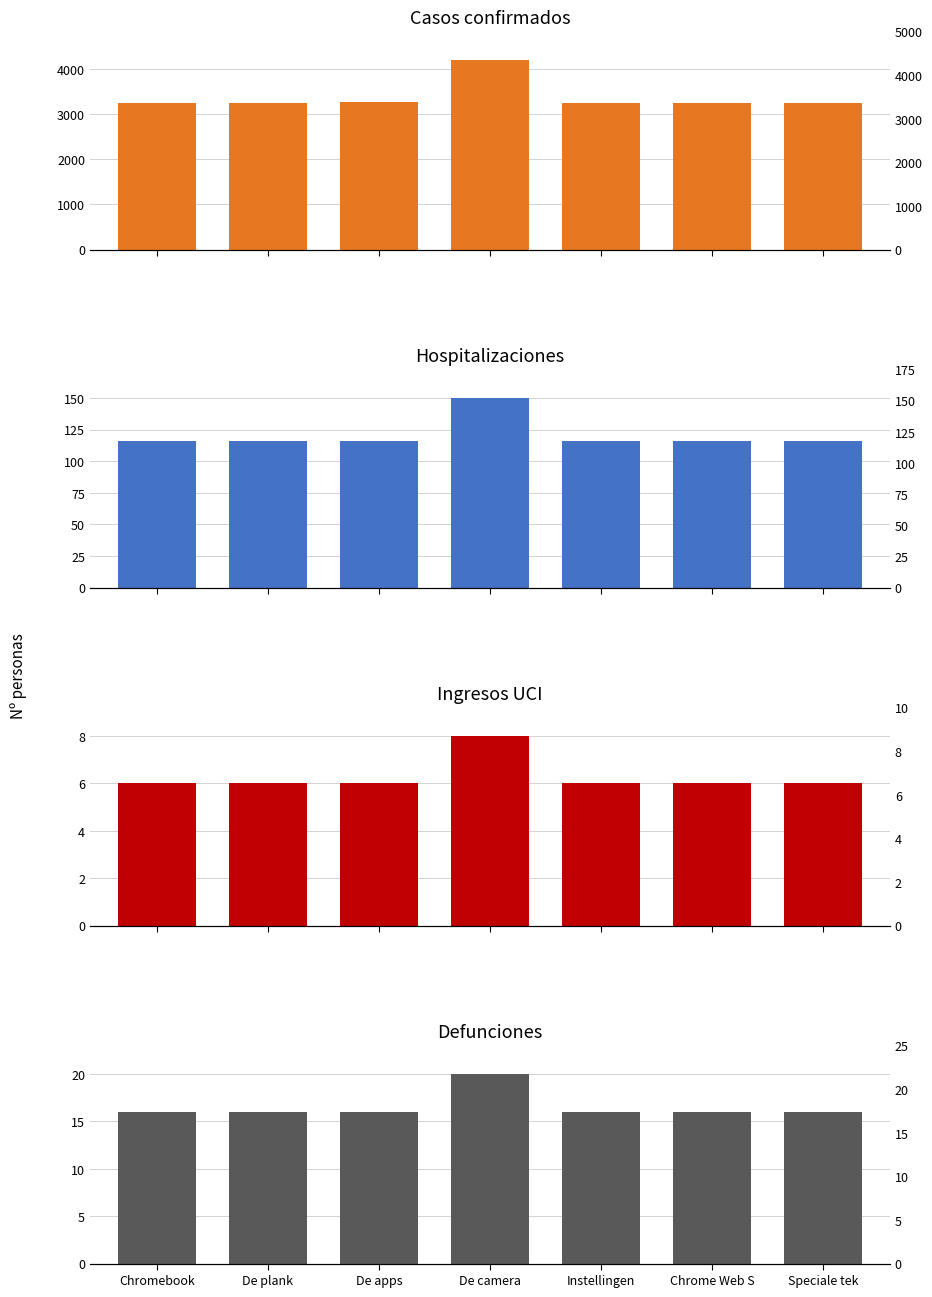

What is the difference between the highest and lowest values at Speciale tek?

3249